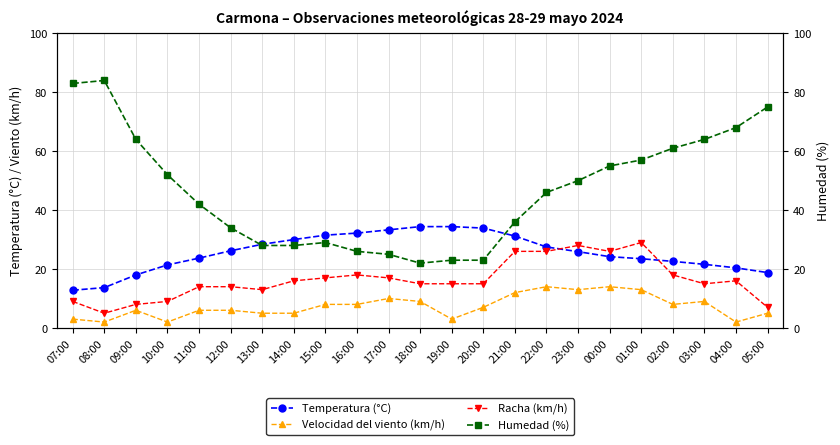

What is the maximum value for Racha (km/h)?

29.0